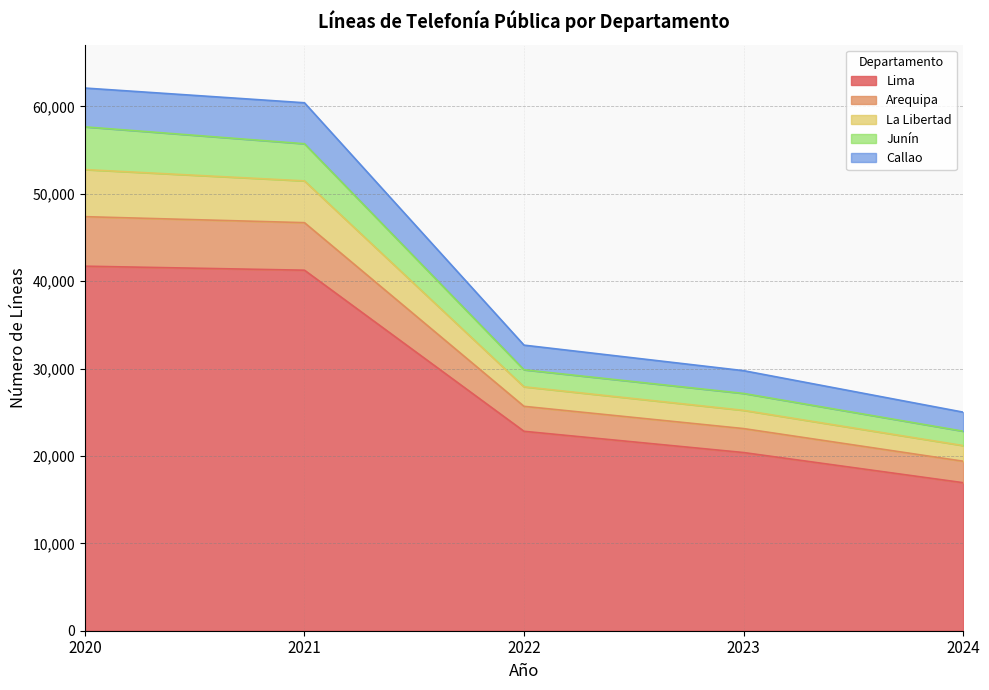

True or false: La Libertad and Lima cross at least once.

False